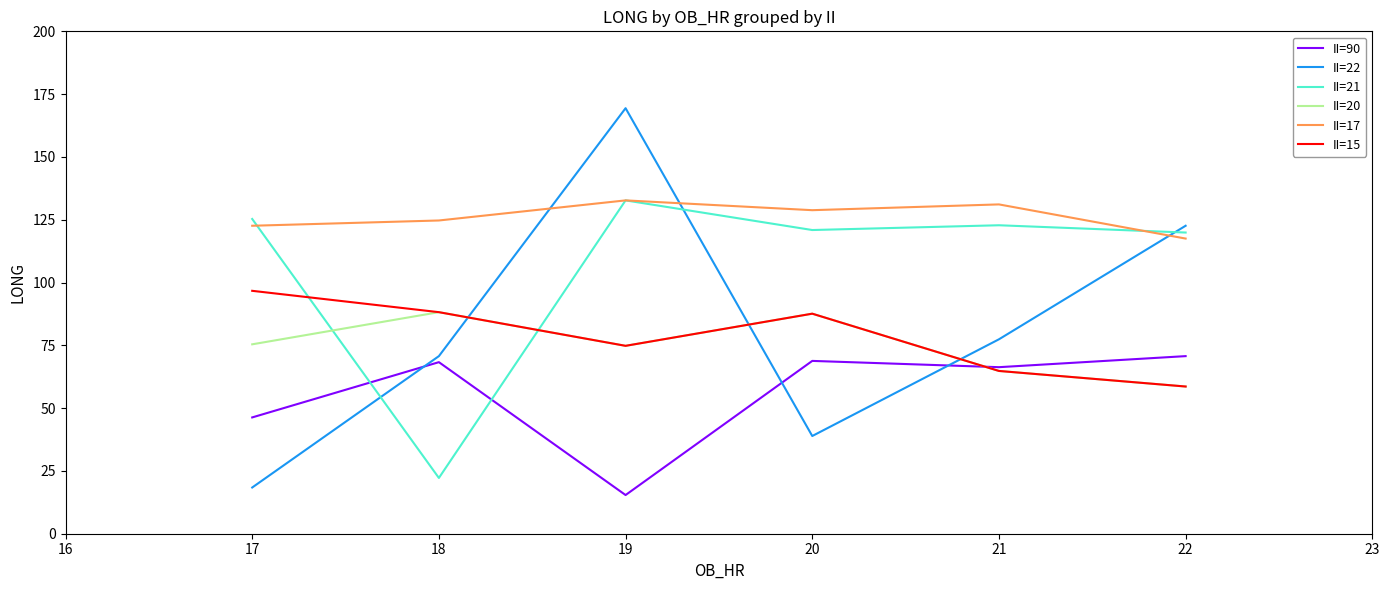

Which series ends up on top after the final intersection of II=22 and II=15?

II=22